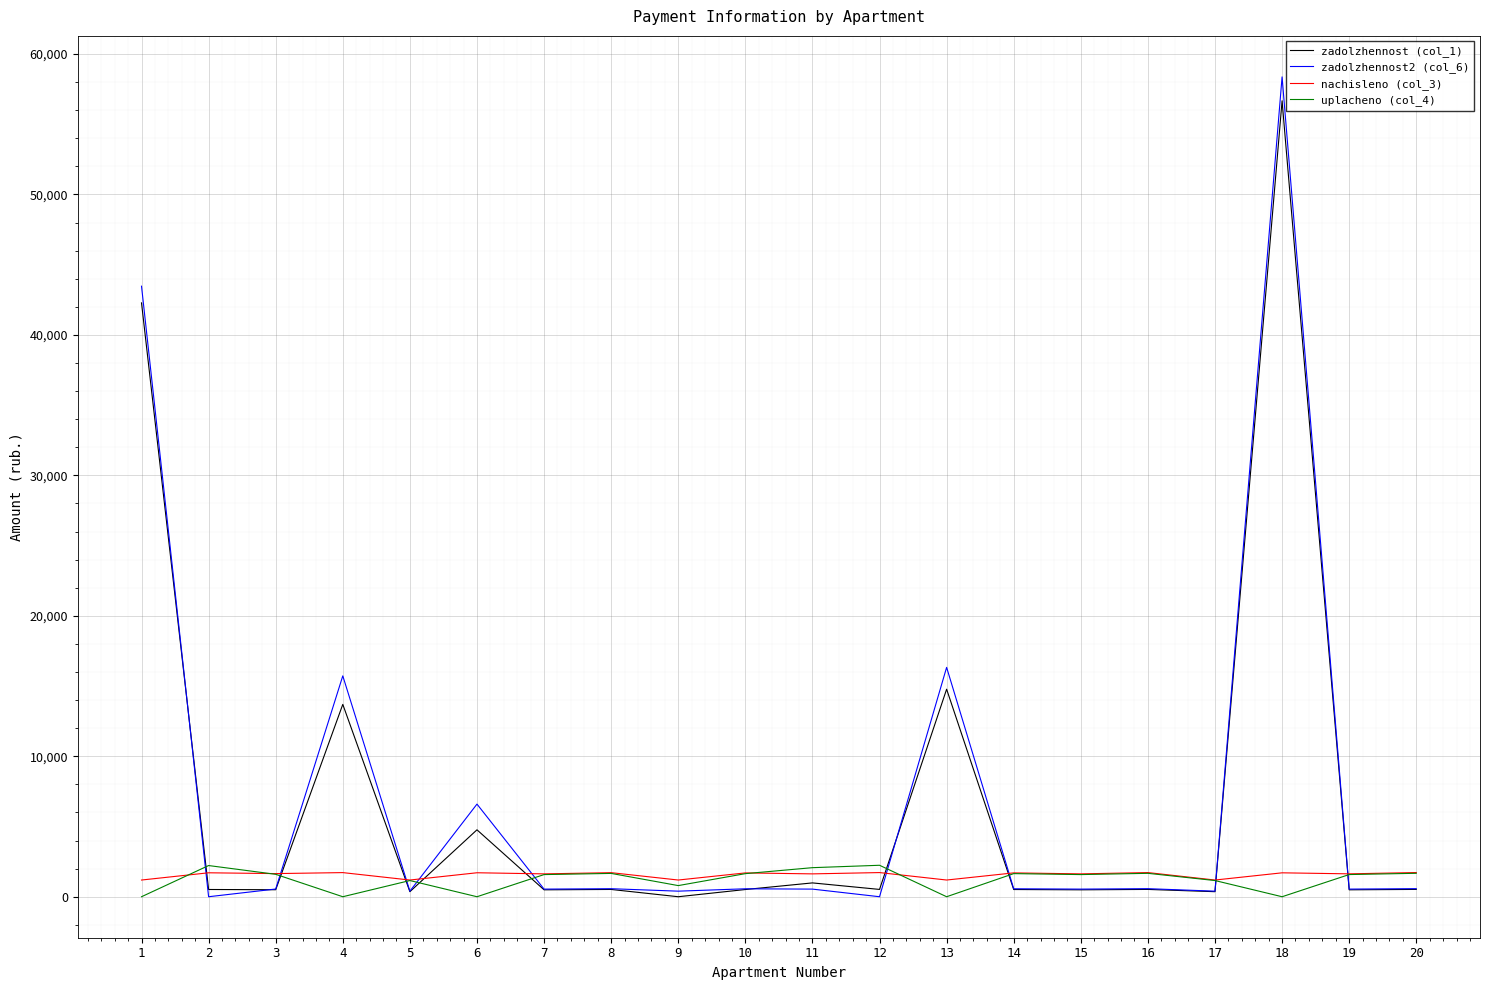

True or false: zadolzhennost2 (col_6) and nachisleno (col_3) cross at least once.

True